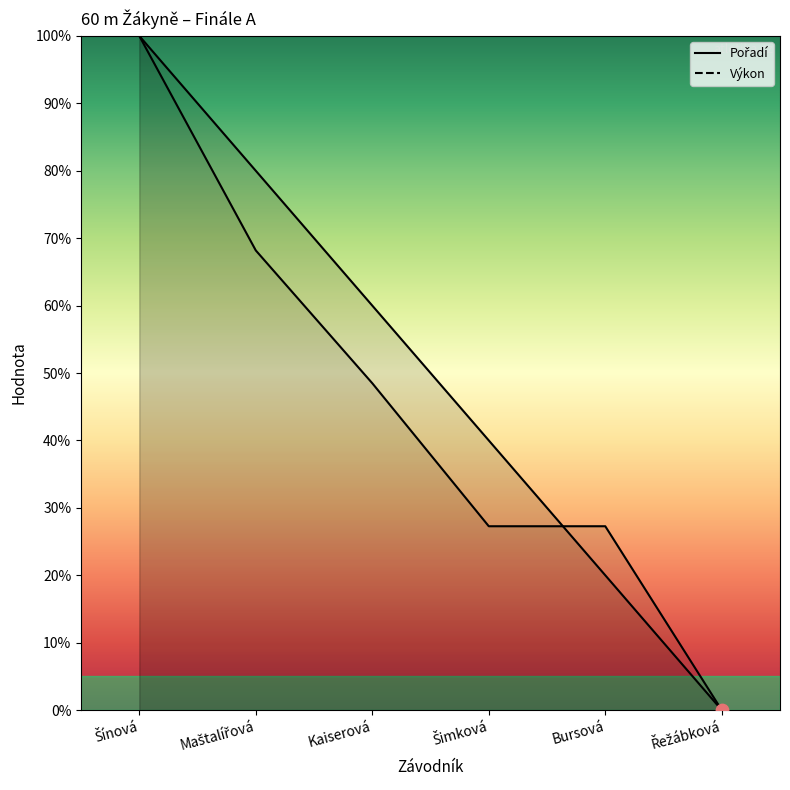

At how many categories does at least one series exceed 17?

5